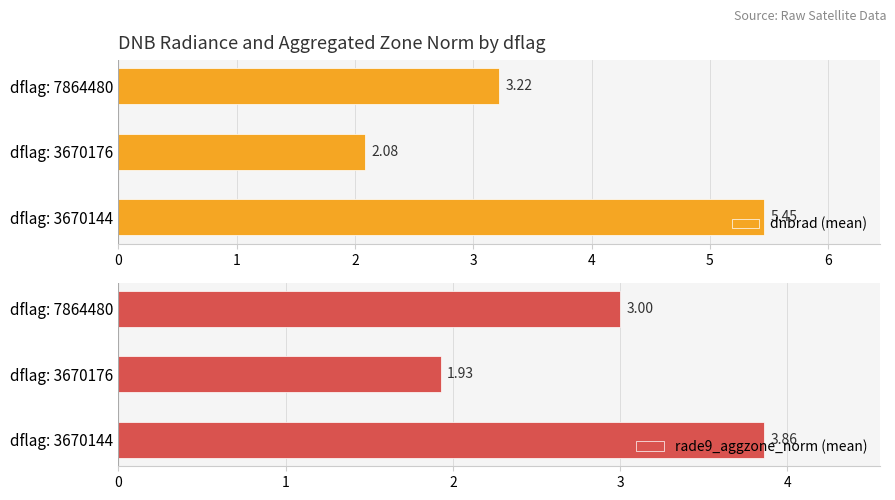

Count the number of data series in this chart.

2